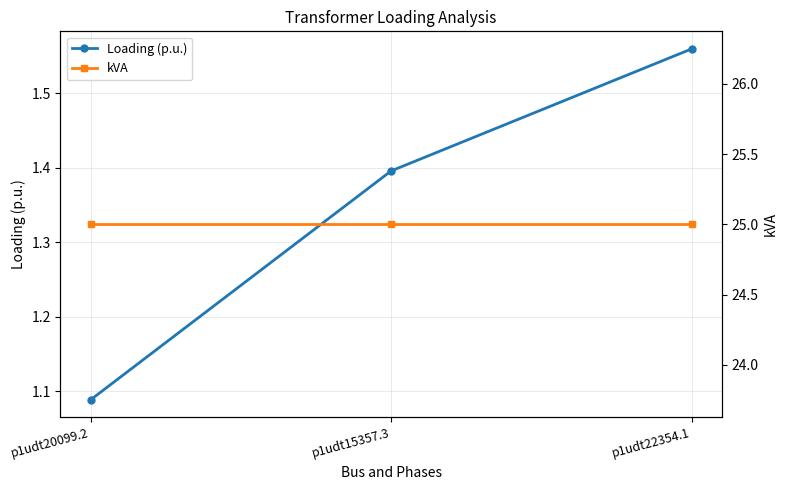

Is the value of kVA at p1udt22354.1 greater than the value of Loading (p.u.) at p1udt15357.3?

Yes